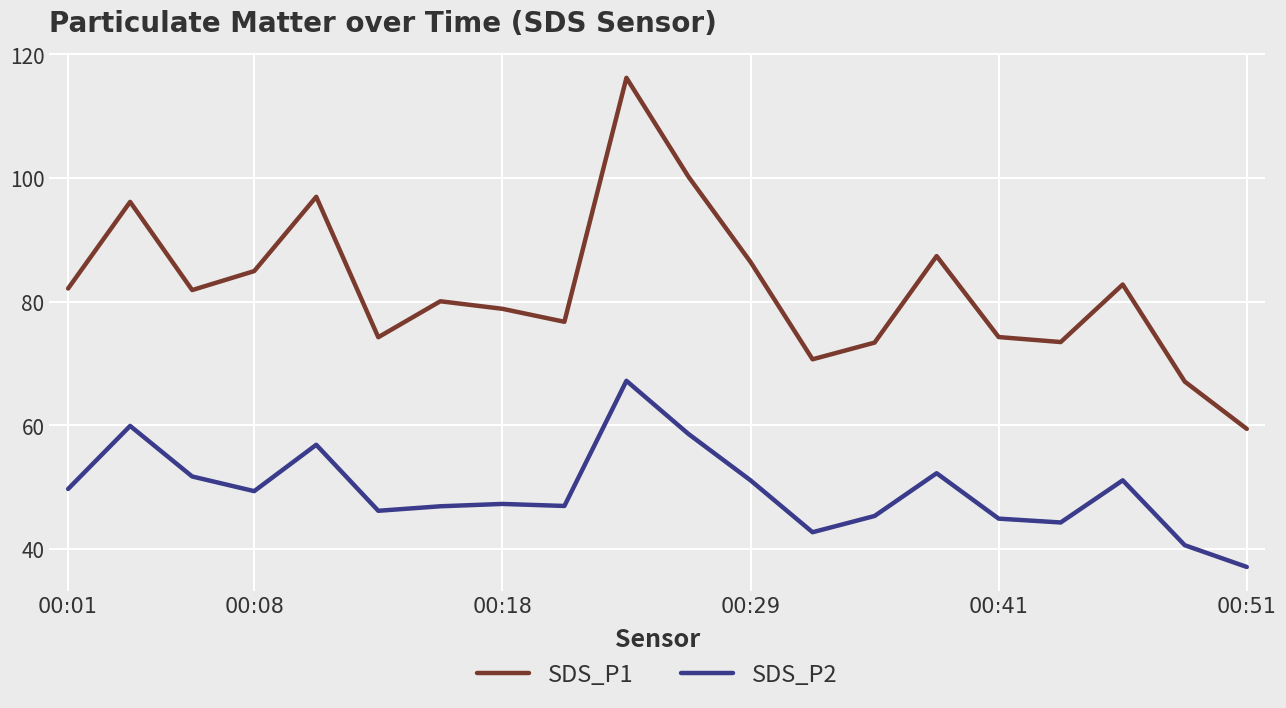

List the series in order of their peak value, highest first.

SDS_P1, SDS_P2